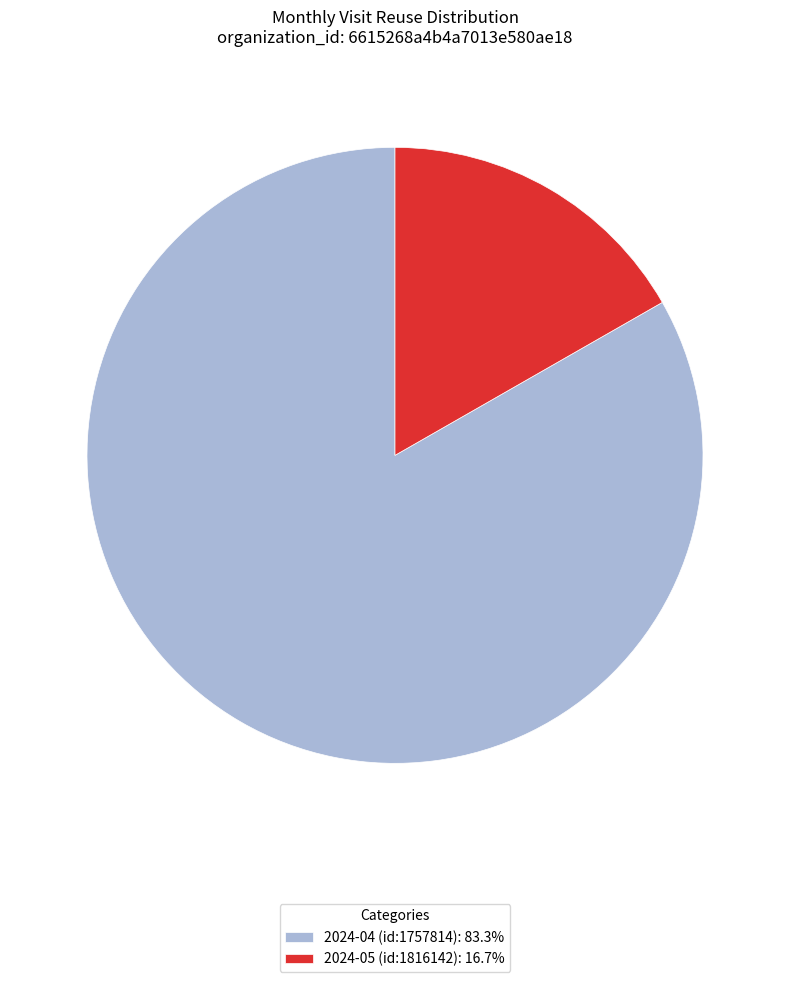

Do 2024-05 (id:1816142): 16.7% and 2024-04 (id:1757814): 83.3% together represent more than half of the pie?

Yes